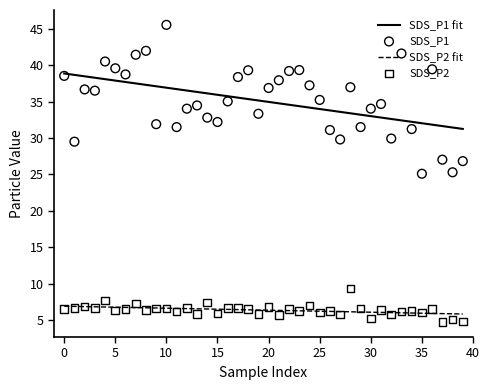

The value of SDS_P1 fit at 15 is 49.2. True or false?

False